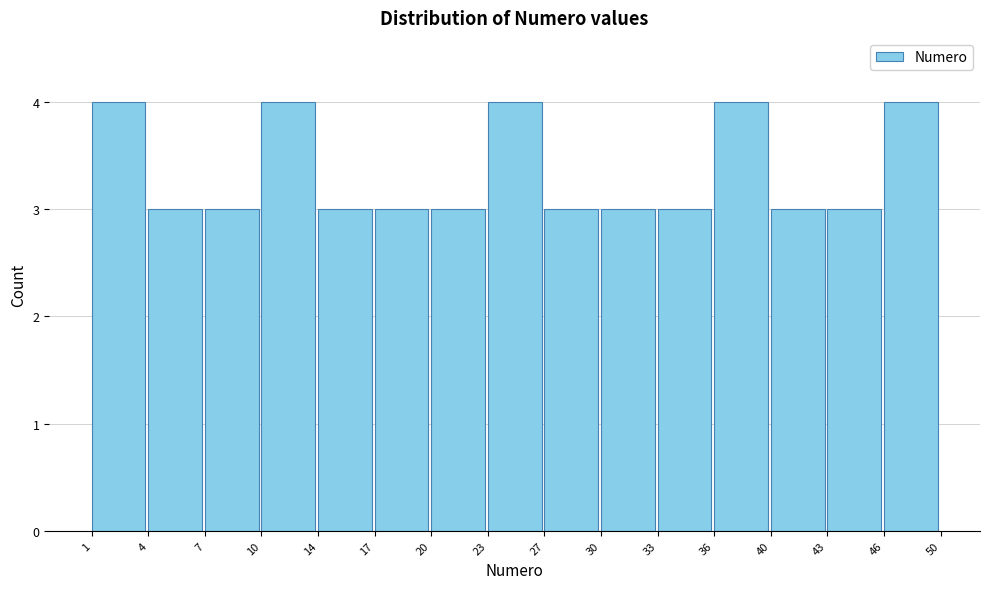

Reading right to left, transcribe all the data shown in this chart.

46=4	43=3	40=3	36=4	33=3	30=3	27=3	23=4	20=3	17=3	14=3	10=4	7=3	4=3	1=4